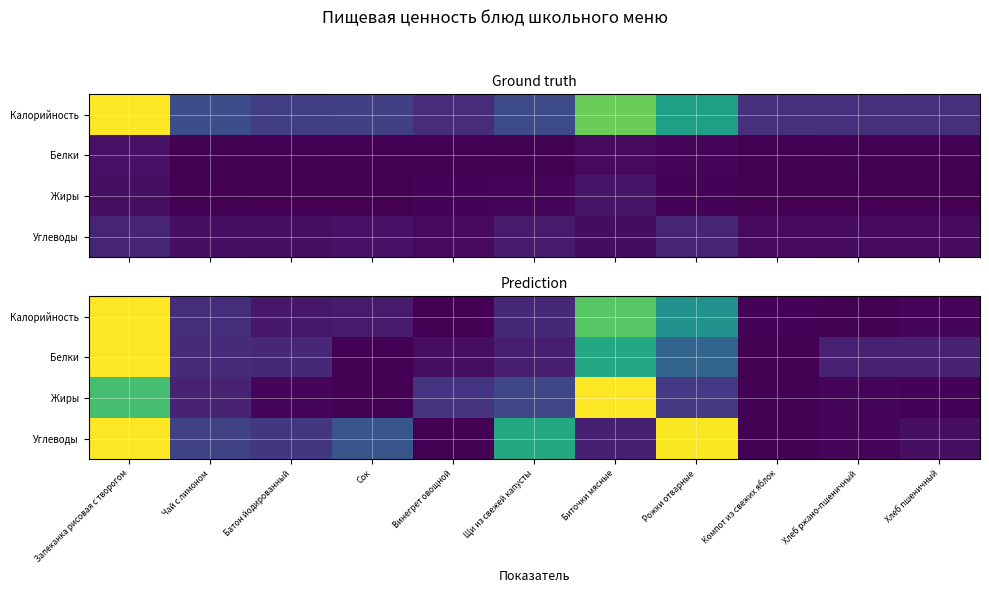

Is it true that Жиры equals 0.0 at Компот из свежих яблок?

False